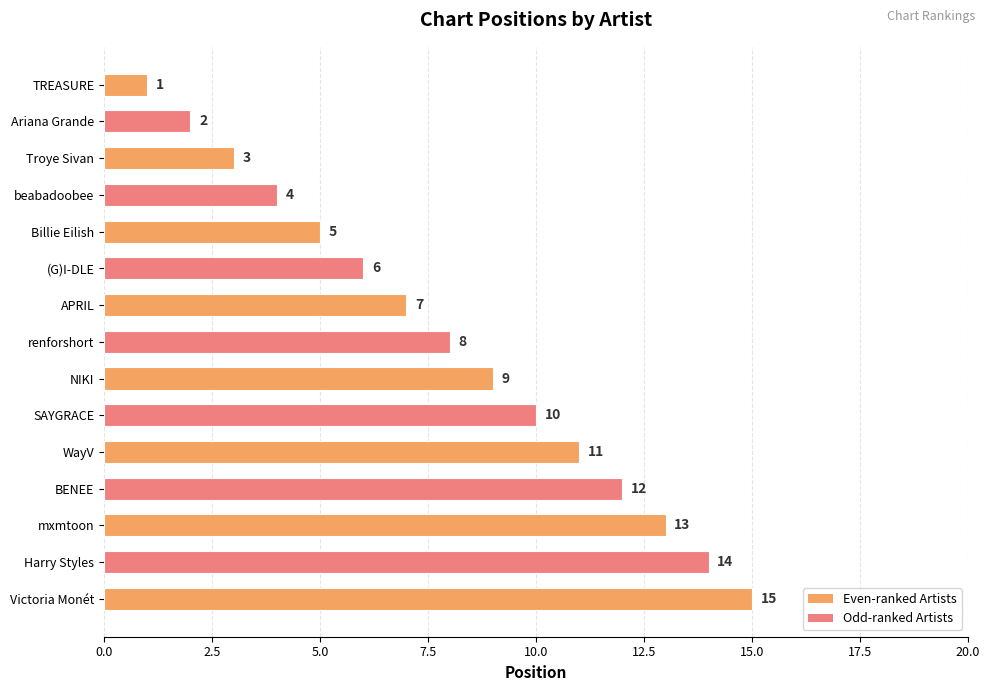

Is it true that the value at APRIL is 7?

True